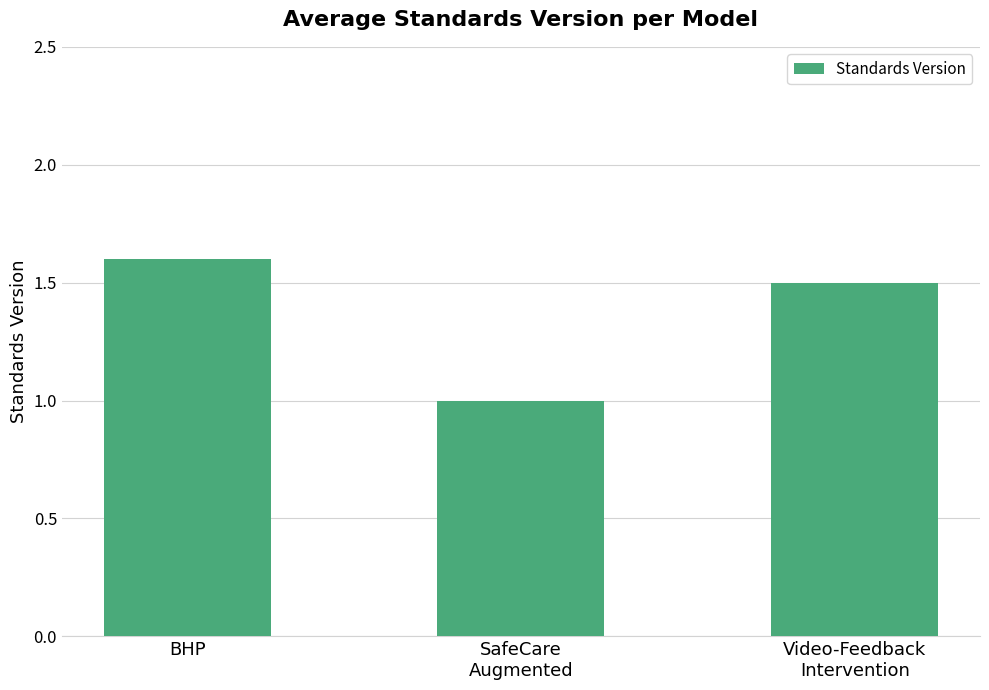

Reading left to right, extract all data points from this chart.

BHP=1.6	SafeCare
Augmented=1.0	Video-Feedback
Intervention=1.5